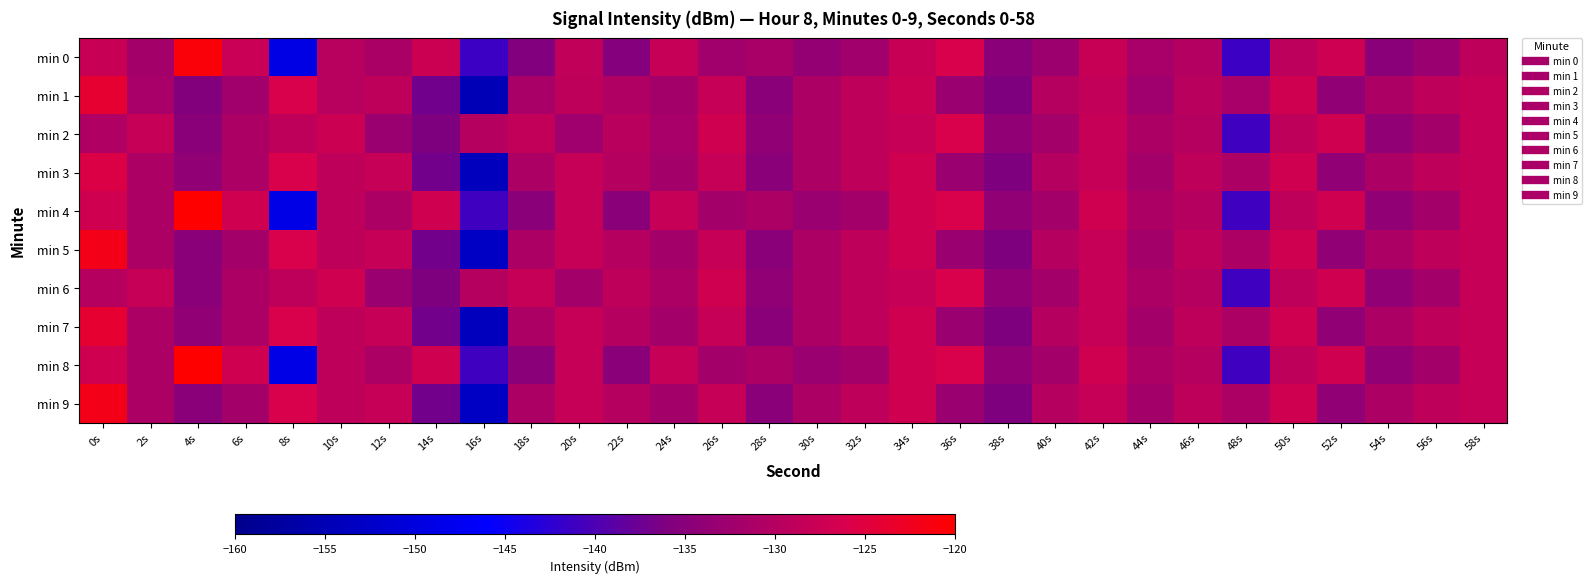

At which category is the sum across all series the highest?

0s